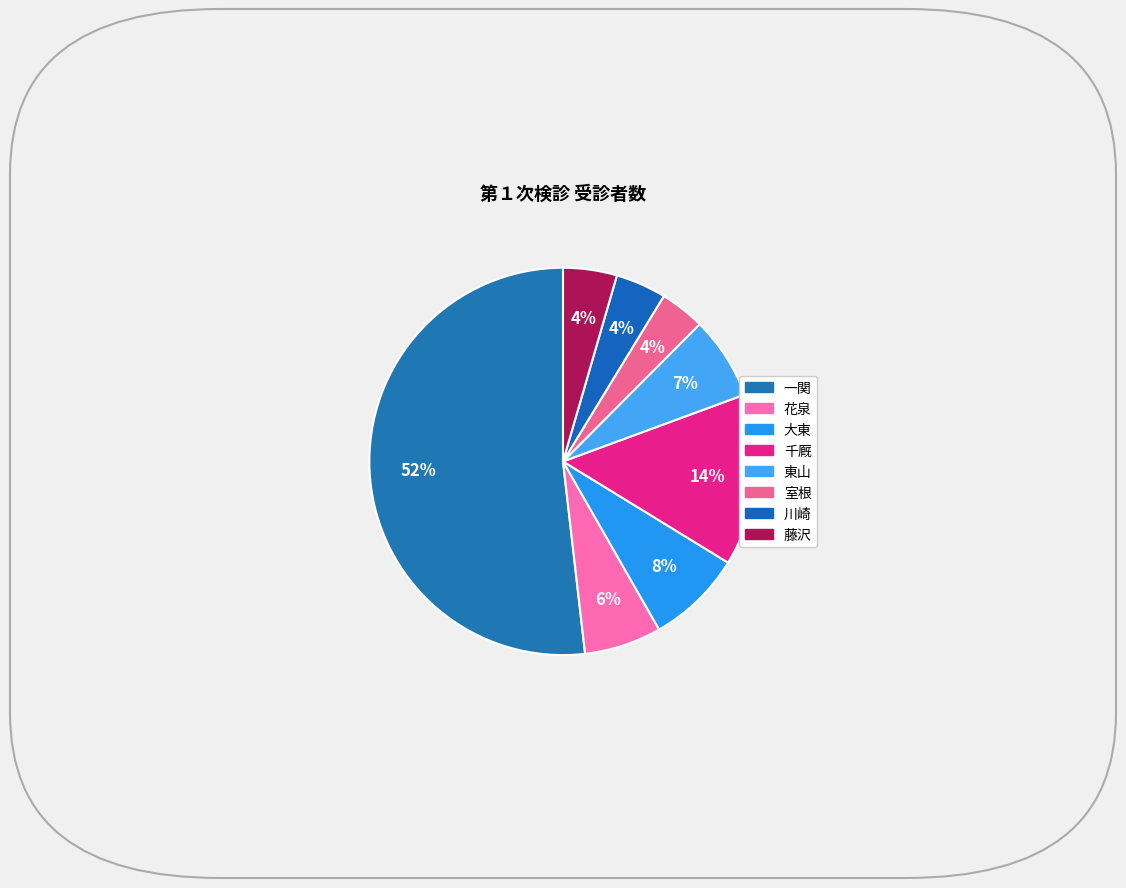

To the nearest percent, what is the combined percentage of 川崎 and 藤沢?

9%